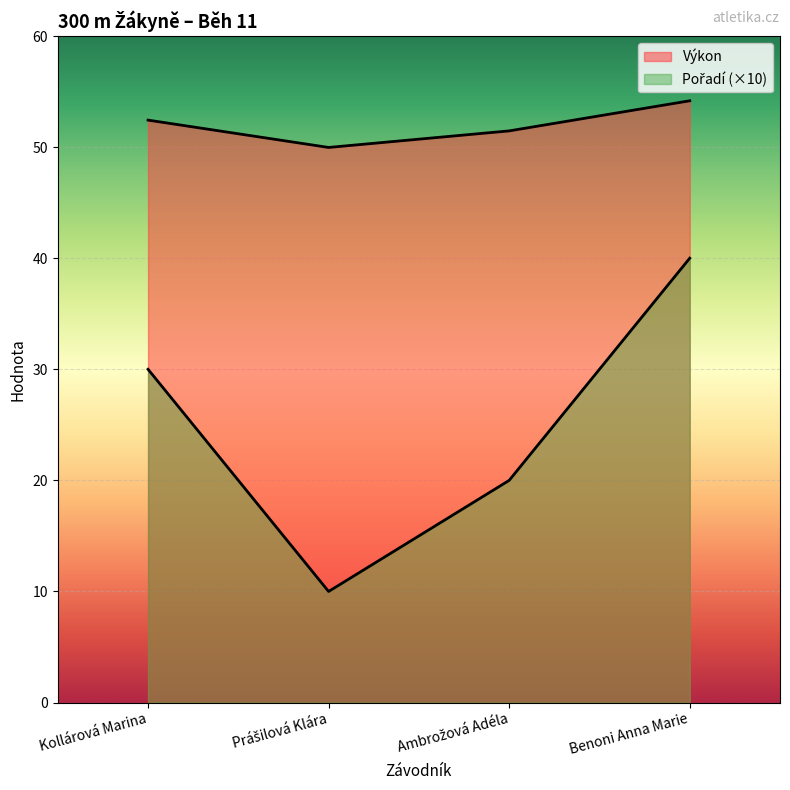

Between Kollárová Marina and Benoni Anna Marie, which is larger?

Benoni Anna Marie